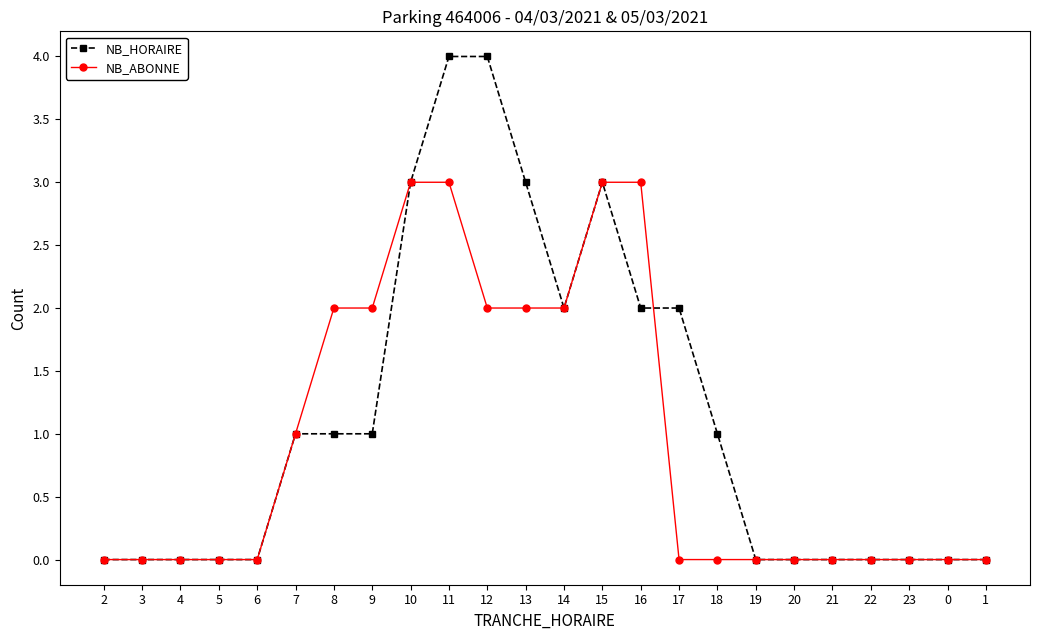

How many data points in NB_HORAIRE are less than 1?

12